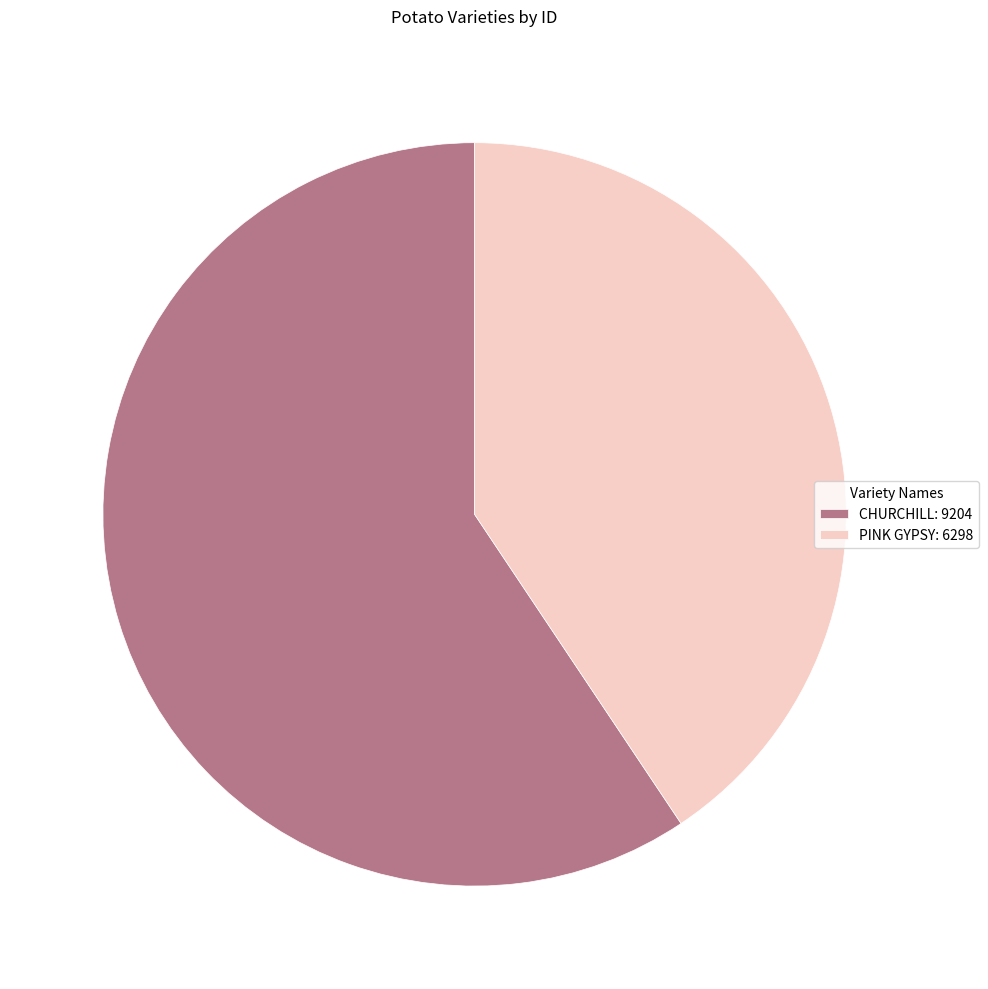

Is there any slice that represents more than half of the pie?

Yes